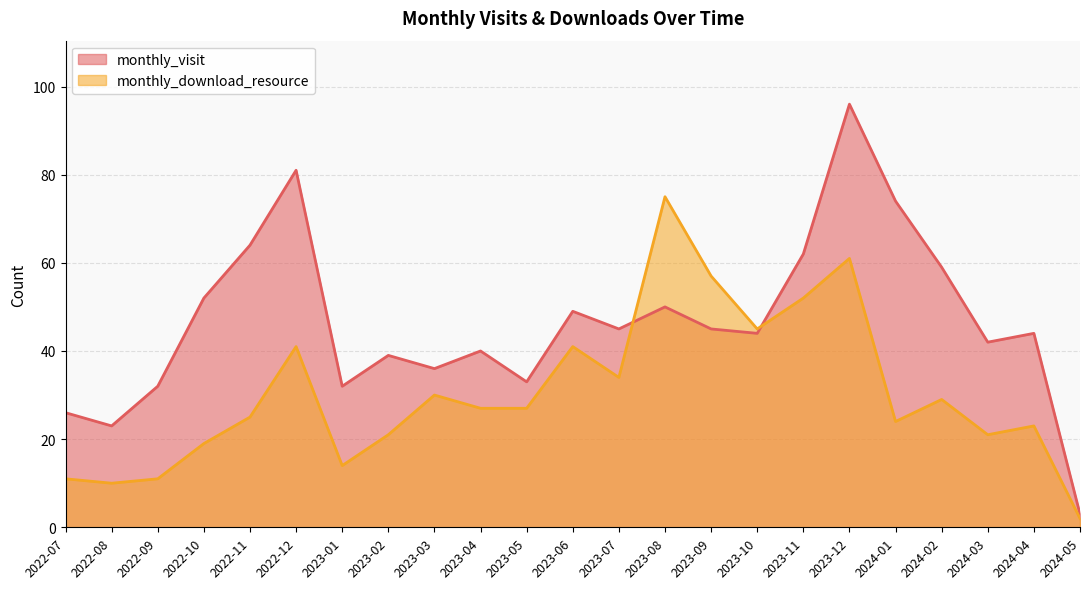

How many interior local peaks does the monthly_download_resource series have?

7